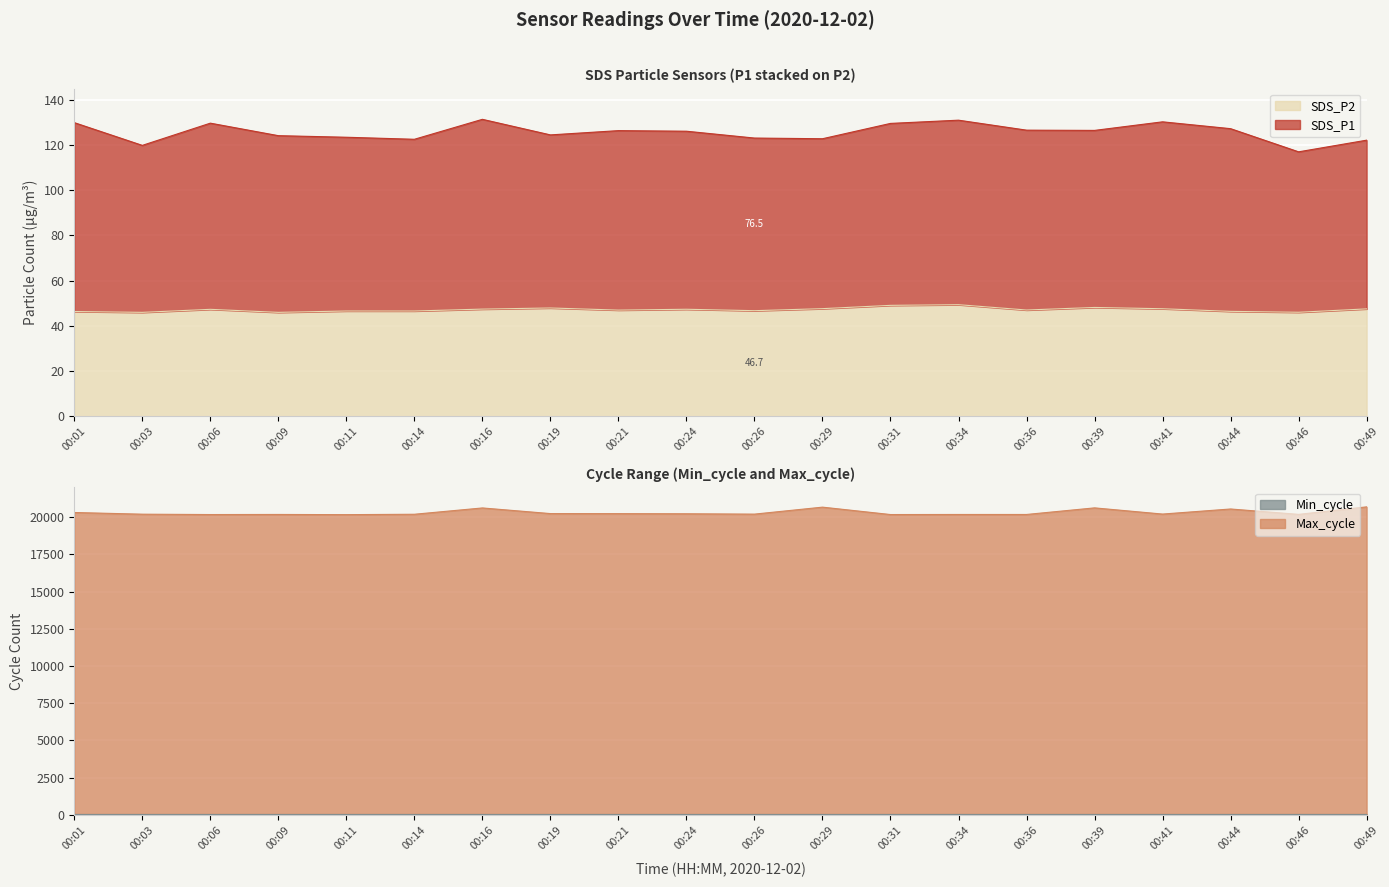

True or false: SDS_P2 and Max_cycle intersect in this chart.

False